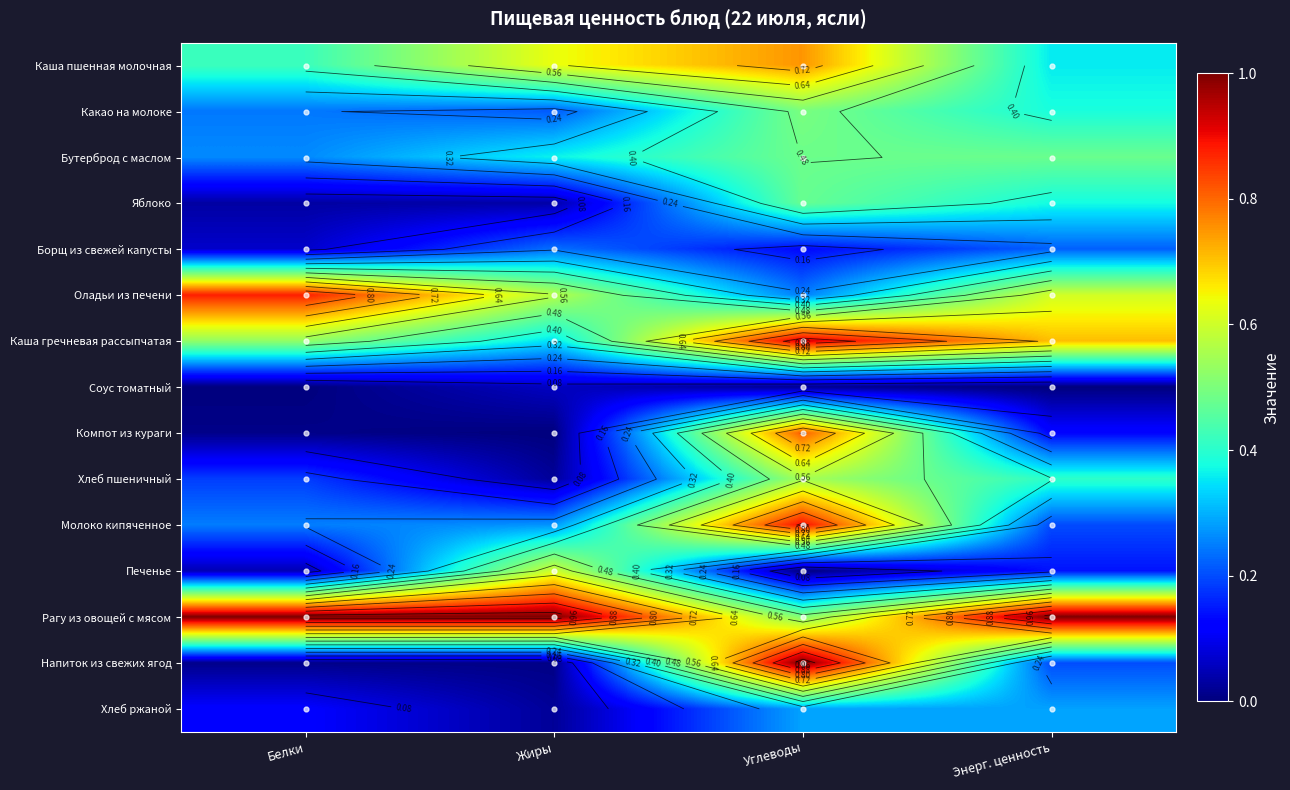

Is the value of Хлеб ржаной at Белки greater than the value of Оладьи из печени at Белки?

No